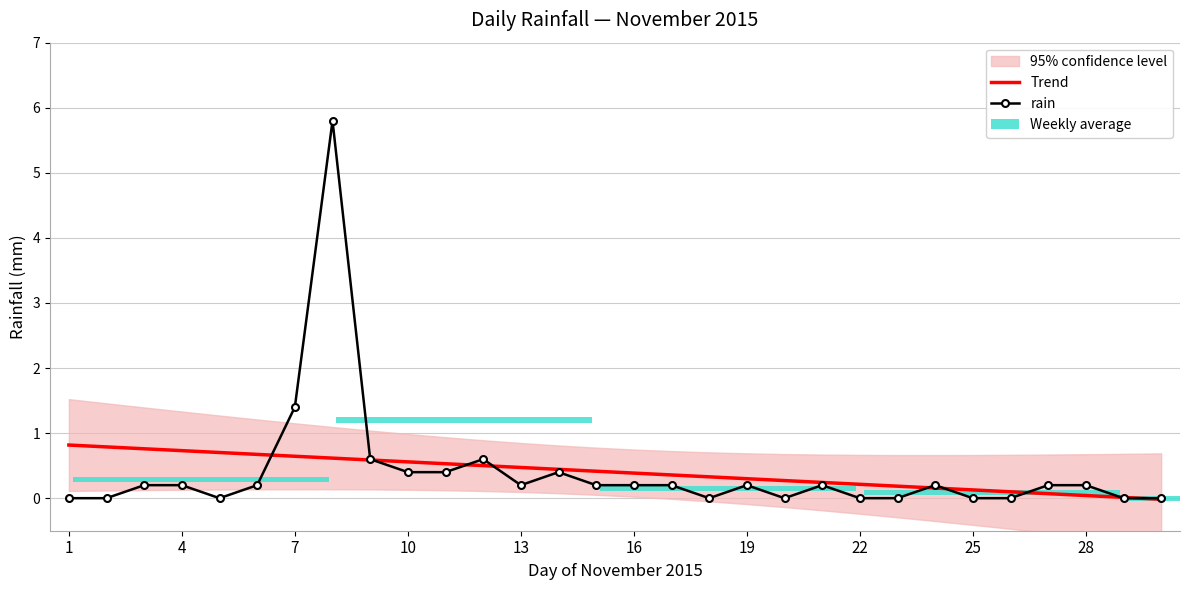

Rank the series at 28 from highest to lowest value.

rain, Trend